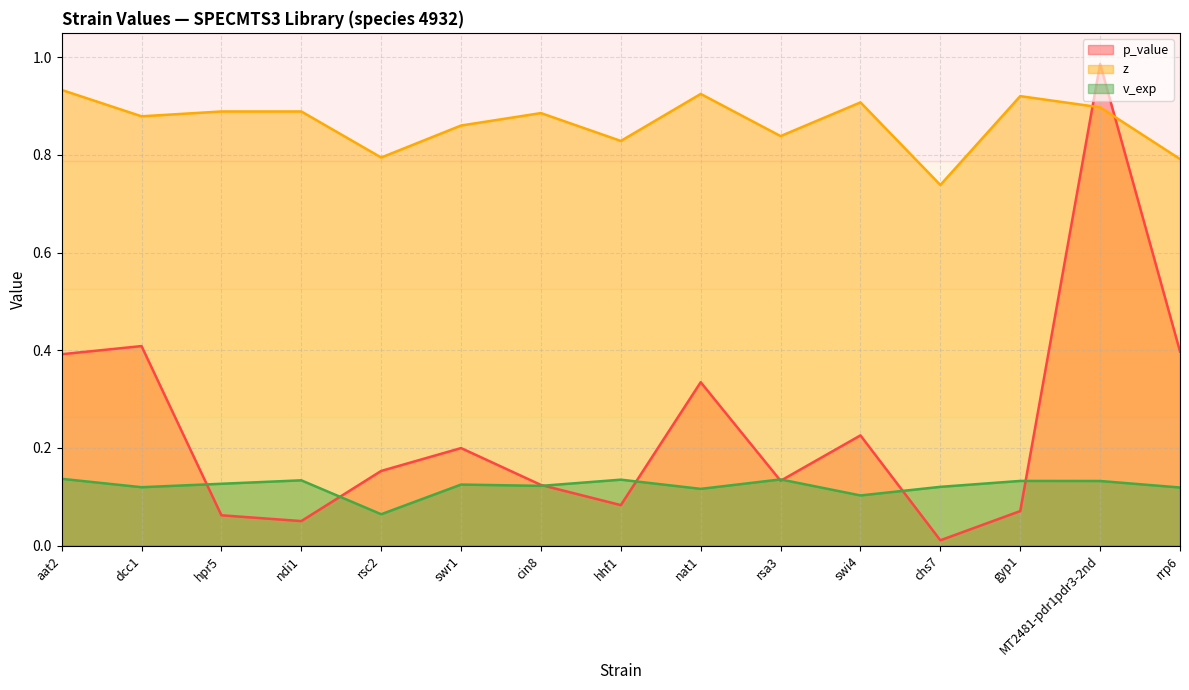

Reading left to right, list all the values displayed in this chart.

p_value: 0.4	0.4	0.1	0.1	0.2	0.2	0.1	0.1	0.3	0.1	0.2	0.0	0.1	1.0	0.4
z: 0.9	0.9	0.9	0.9	0.8	0.9	0.9	0.8	0.9	0.8	0.9	0.7	0.9	0.9	0.8
v_exp: 0.1	0.1	0.1	0.1	0.1	0.1	0.1	0.1	0.1	0.1	0.1	0.1	0.1	0.1	0.1